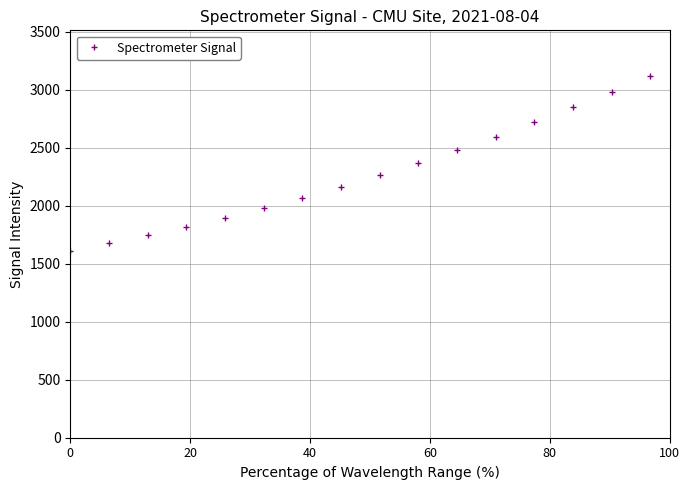

What is the minimum value shown in the chart?

1611.0